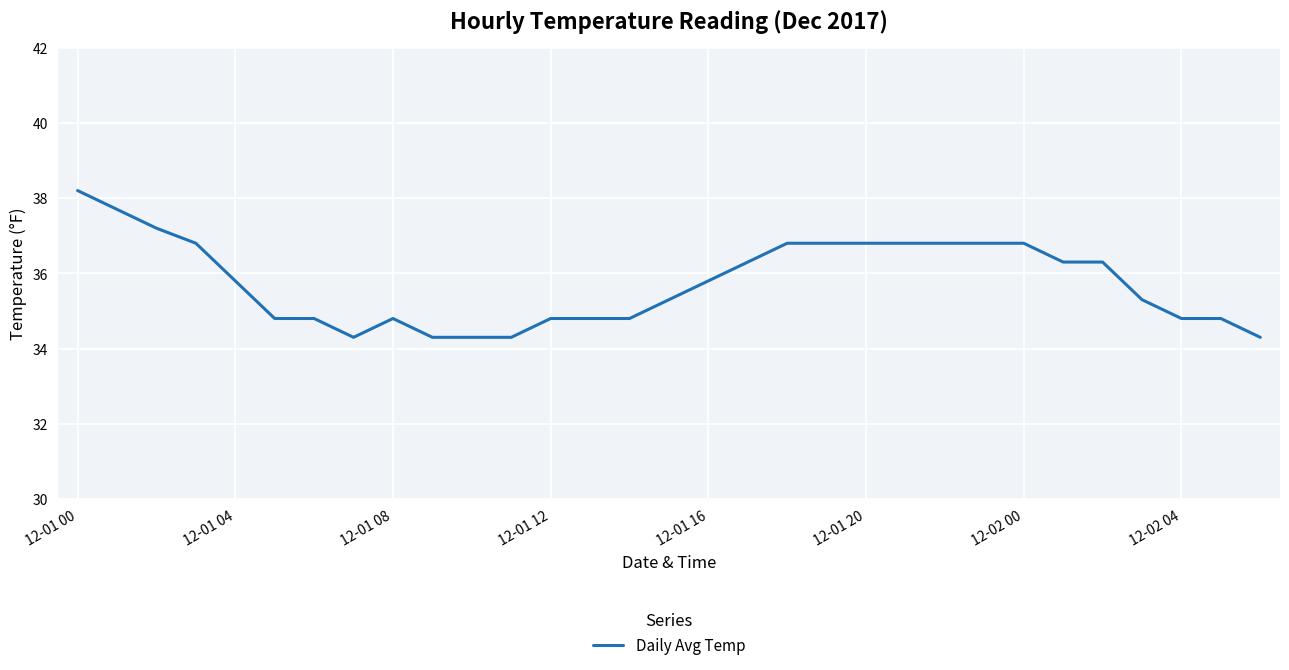

What is the smallest value displayed?

34.3